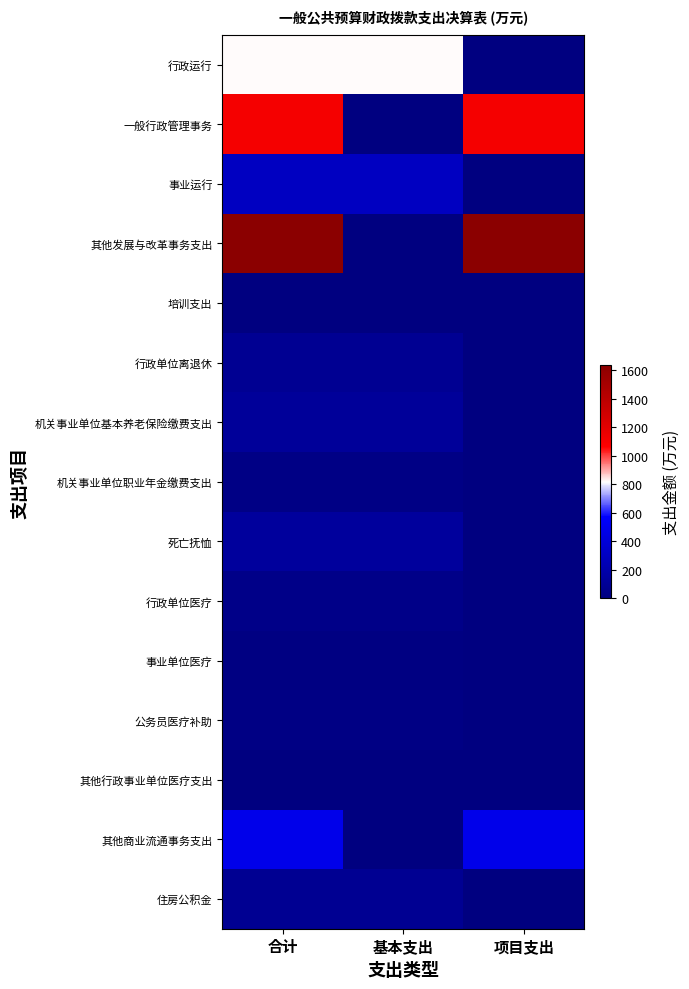

Which category has the lowest value across all series?

项目支出